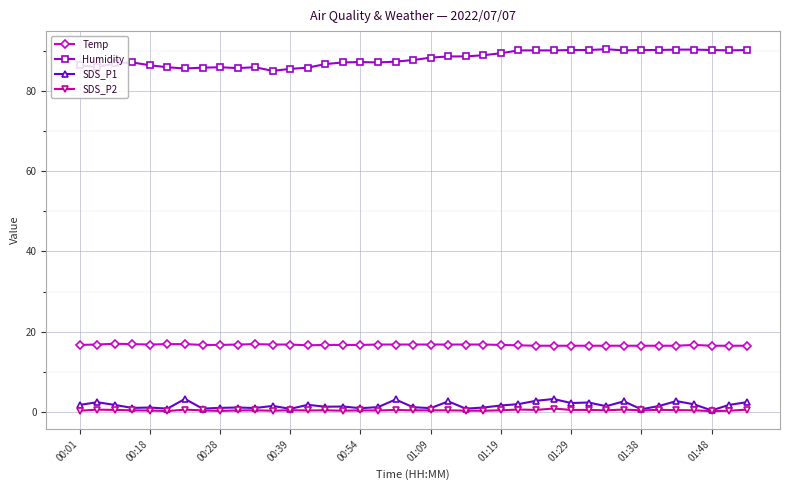

What are all the series names shown in the legend?

Temp, Humidity, SDS_P1, SDS_P2